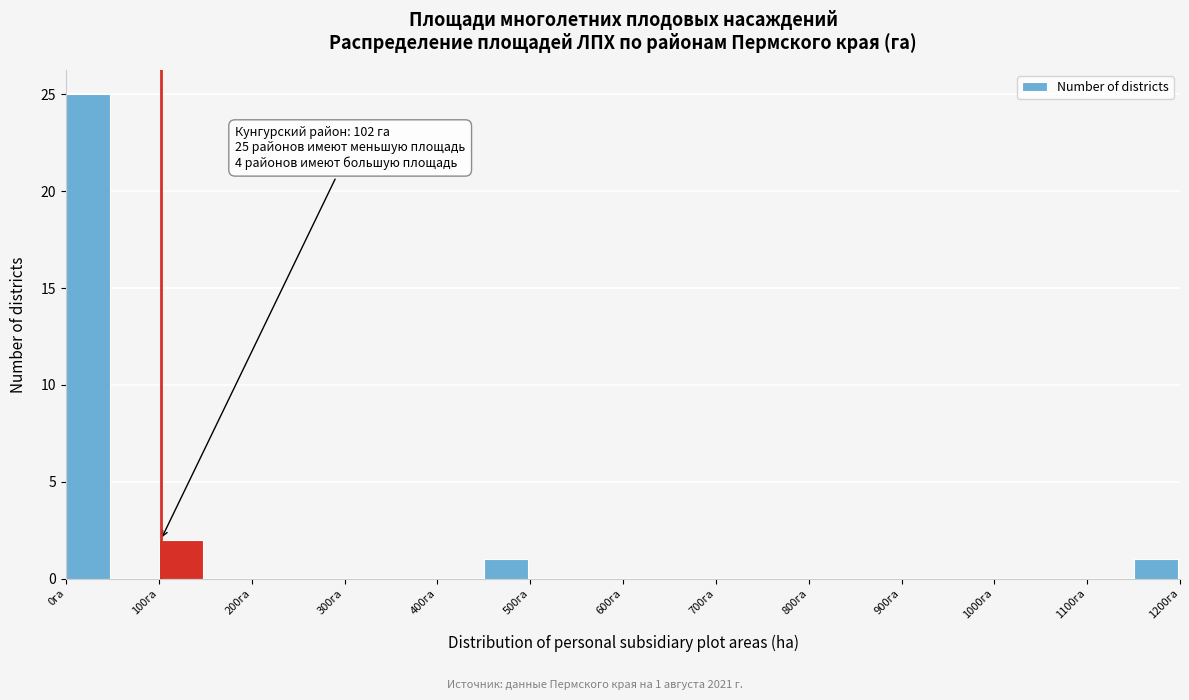

Which range on the x-axis has the tallest bar?

0 to 50